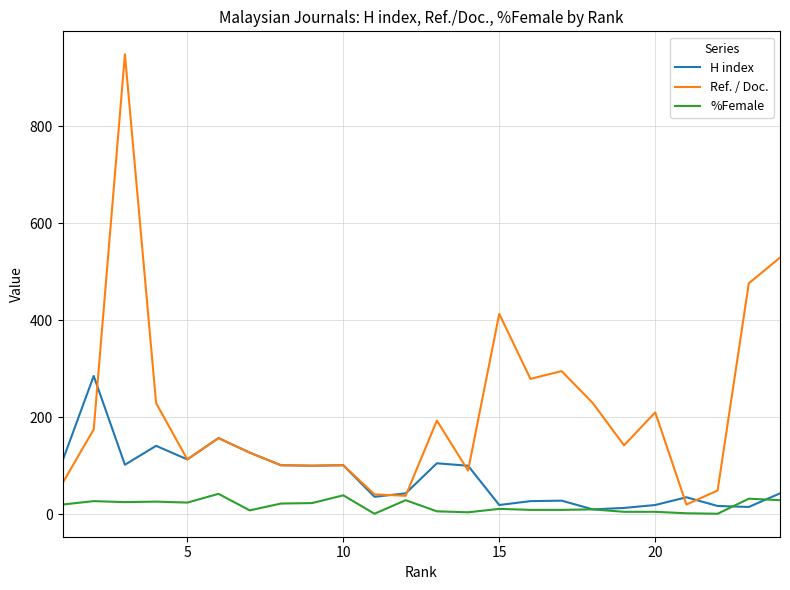

What is the highest value of the H index series?

285